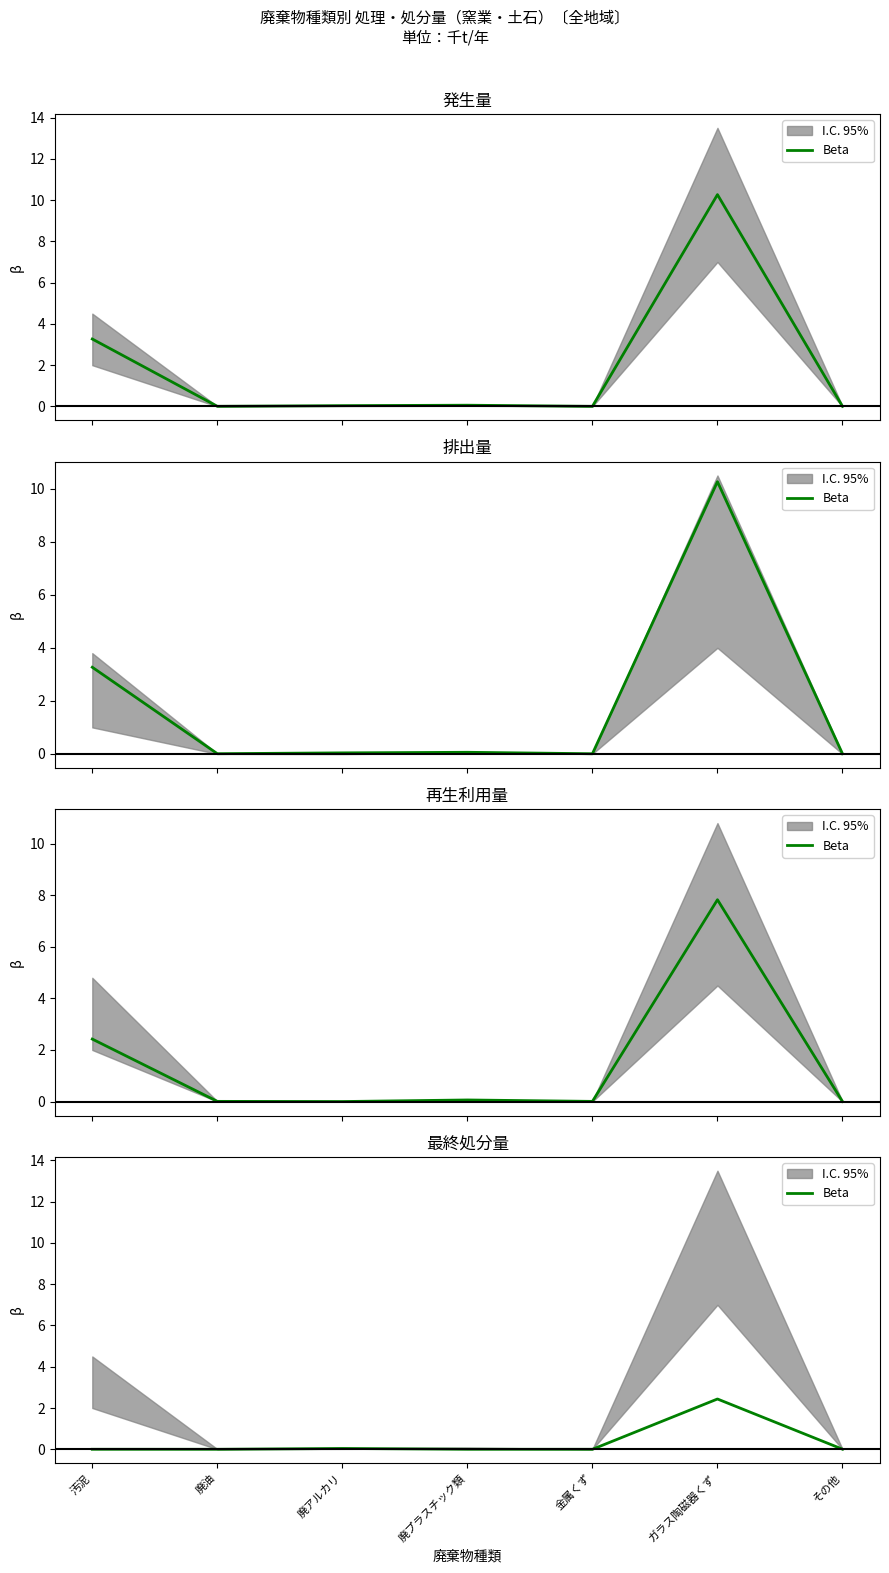

How many lines are shown in the chart?

1